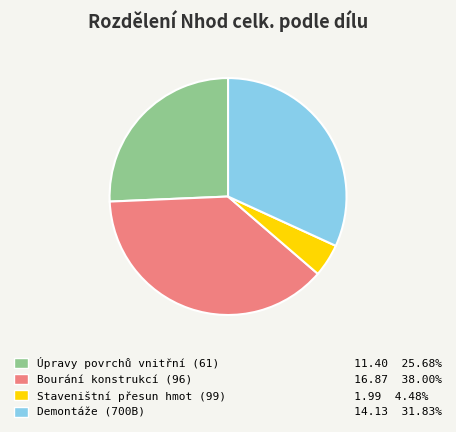

Is it true that Staveništní přesun hmot (99) is 4% of the pie?

True